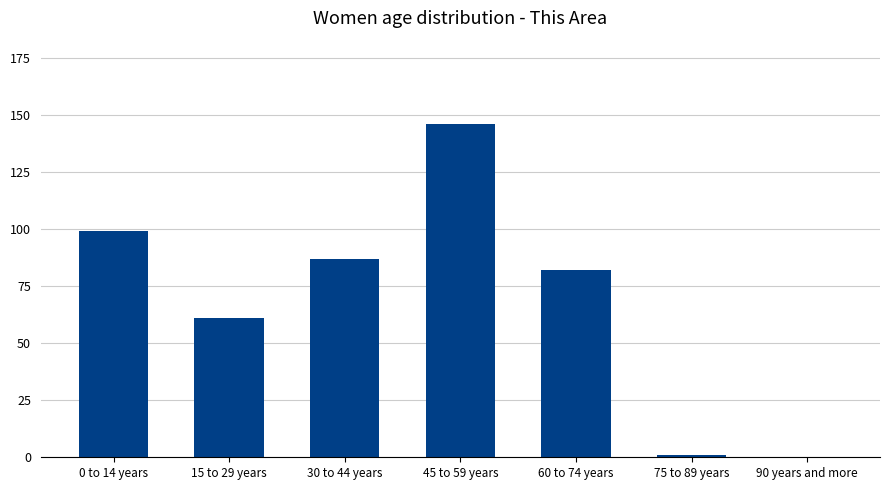

What is the sum of the values at 90 years and more and 30 to 44 years?

87